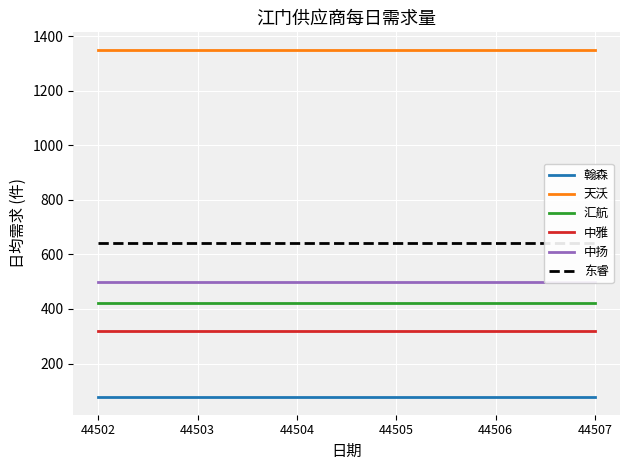

At which category is the sum across all series the highest?

44502